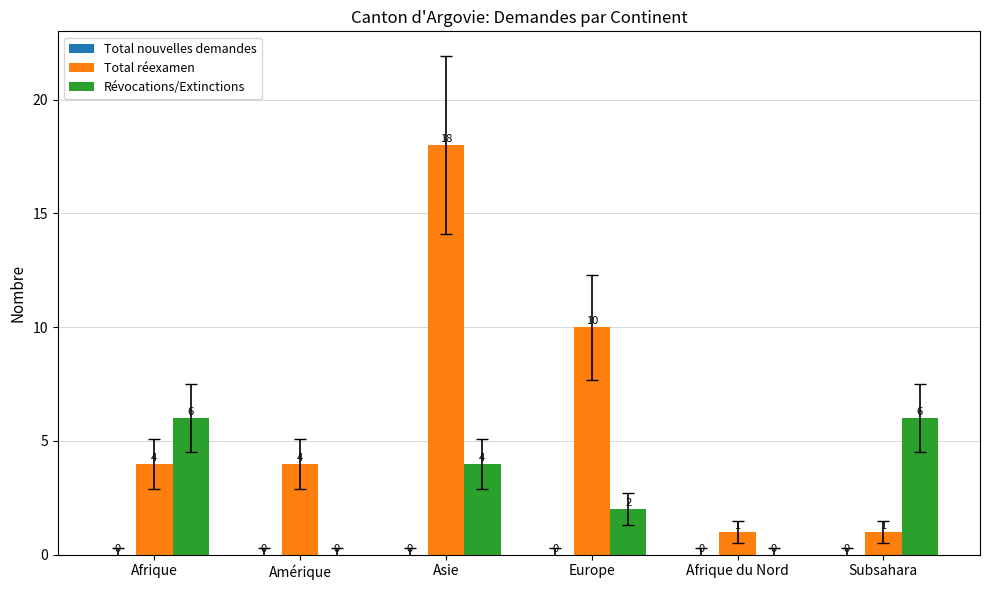

Between Amérique and Europe, which series saw the biggest shift?

Total réexamen